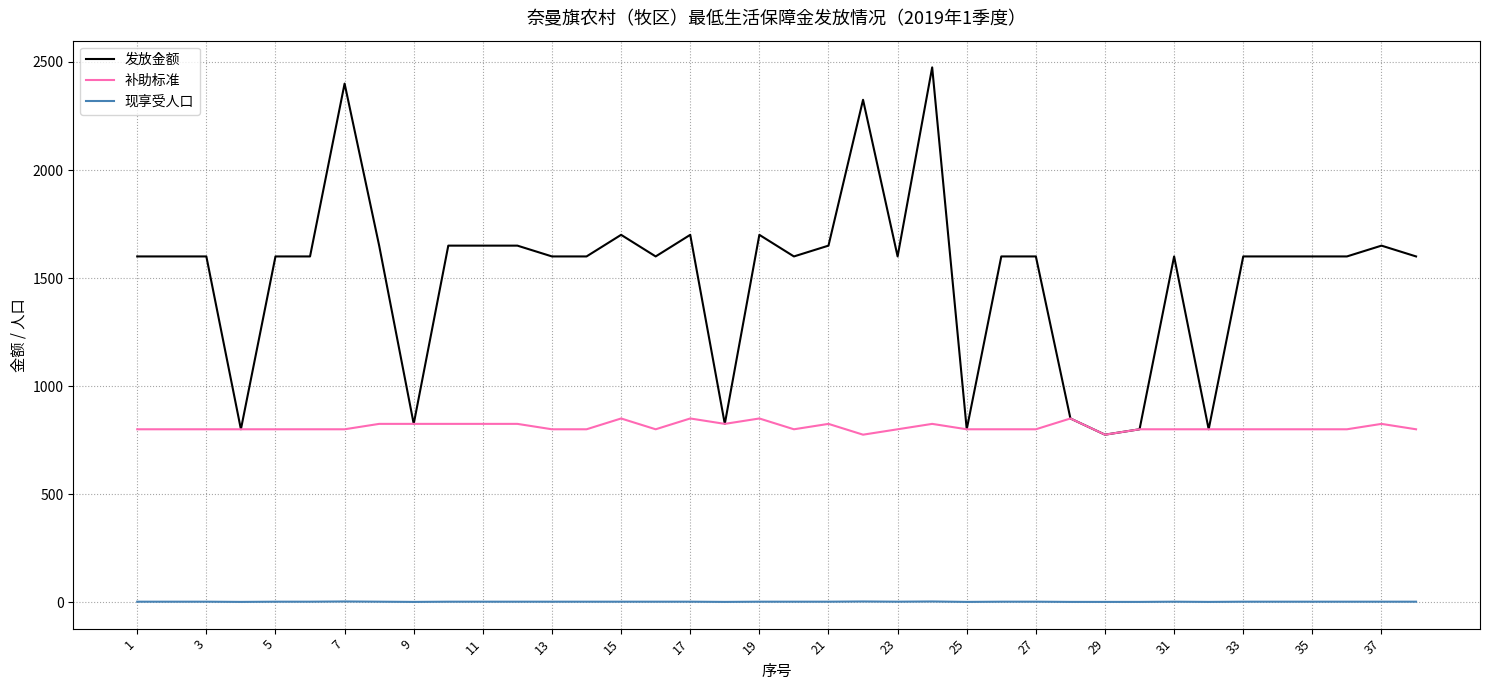

What is the highest value of the 补助标准 series?

850